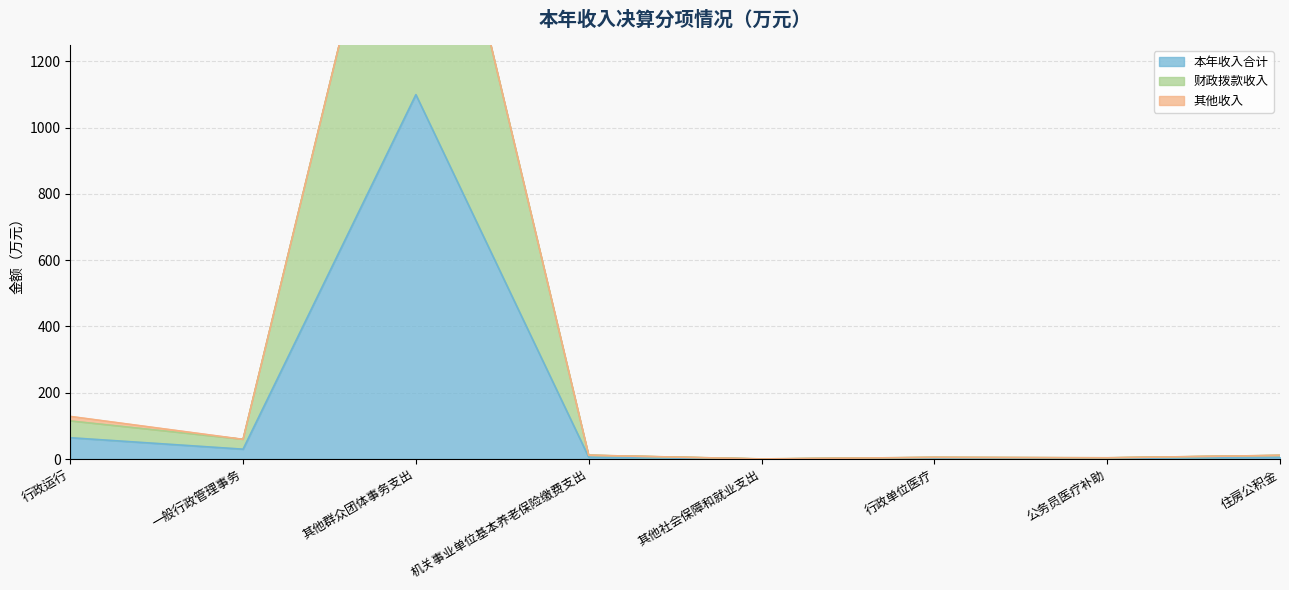

What is the label of the 4th point from the left?

机关事业单位基本养老保险缴费支出